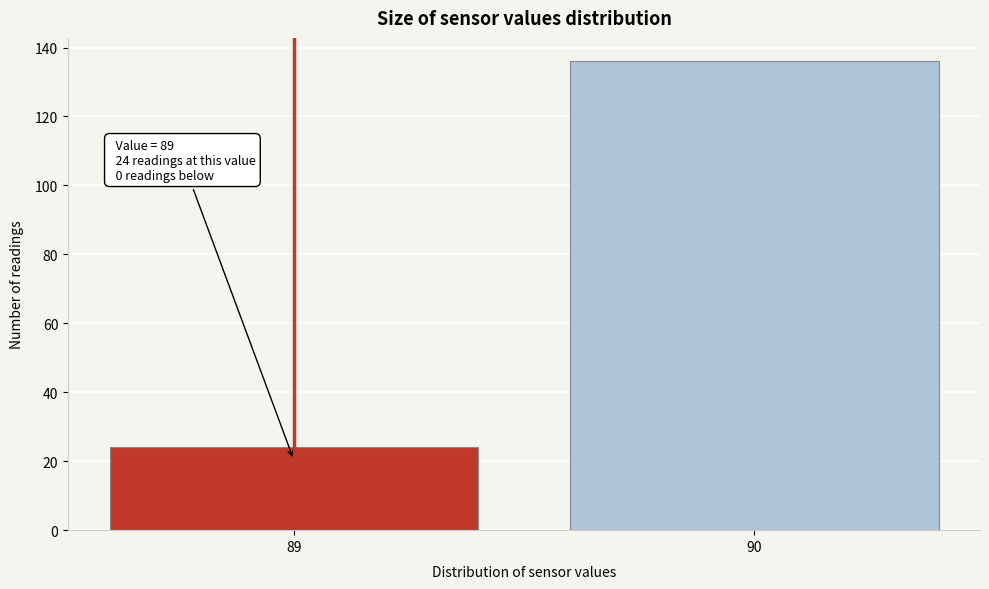

Reading left to right, list all the values displayed in this chart.

89=24	90=136